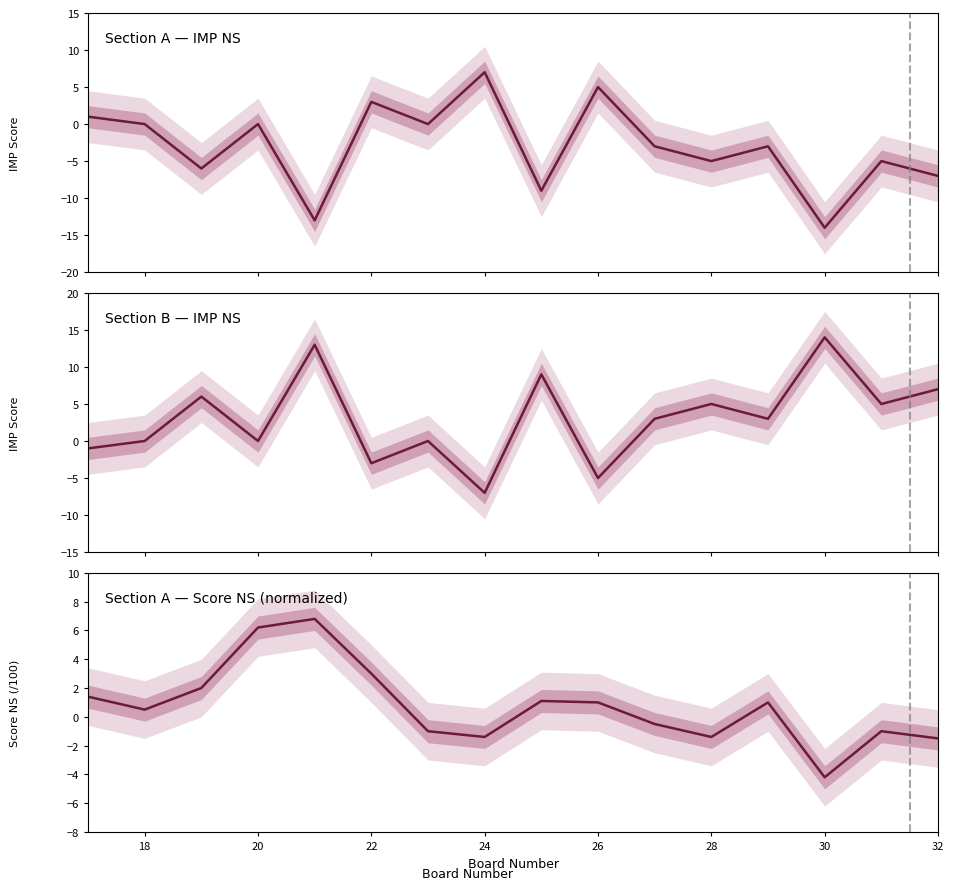

What is the average value of the Score NS/100 (Sec A) series?

0.8